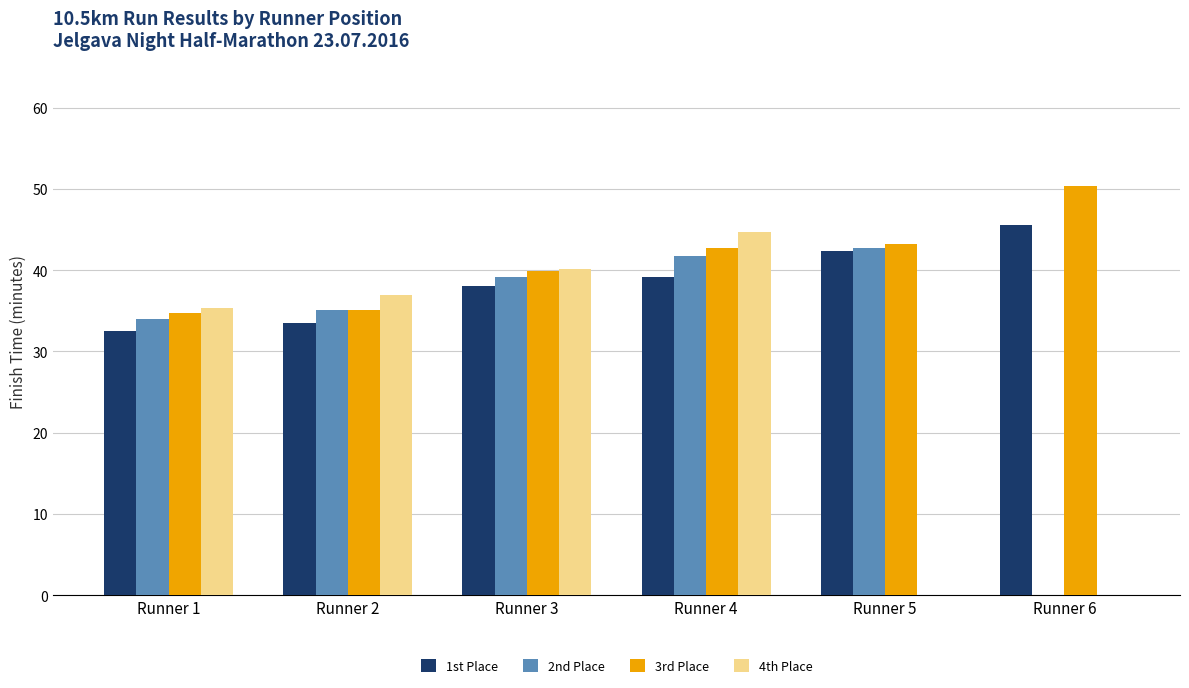

True or false: 2nd Place has a value of 41.8 at Runner 4.

True